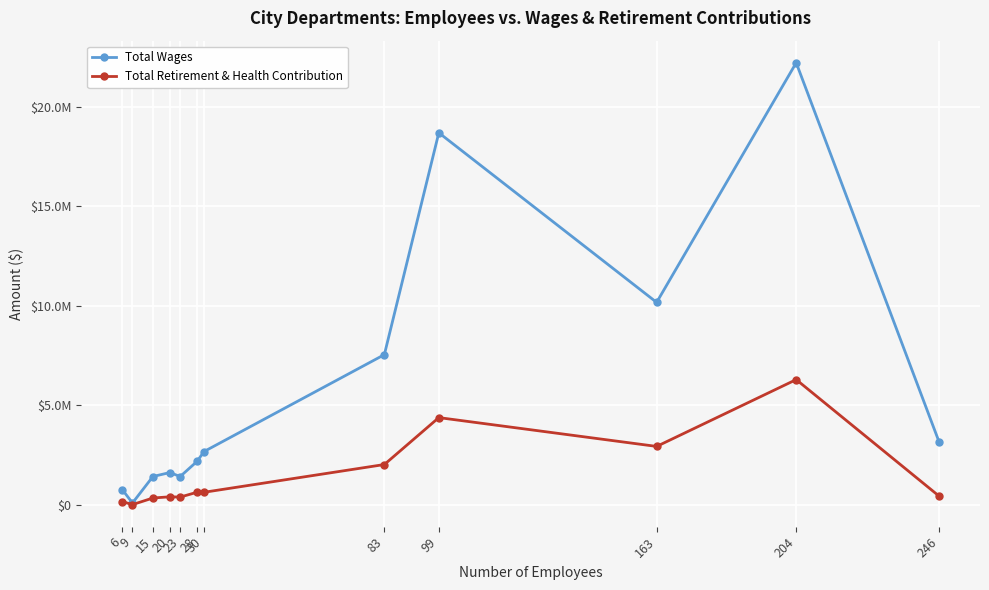

Rank the series by their average value, from lowest to highest.

Total Retirement & Health Contribution, Total Wages